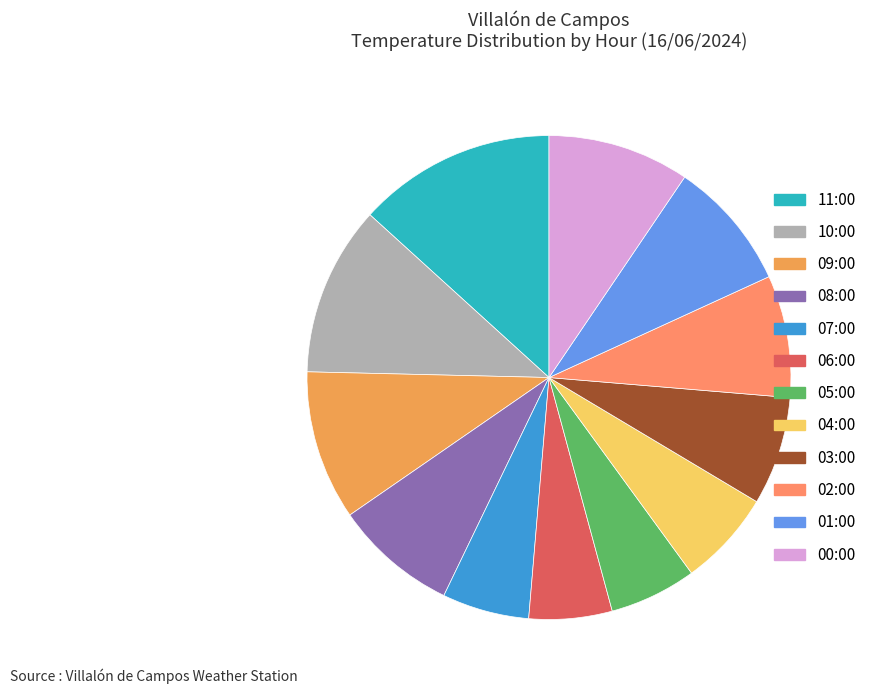

Is 10:00 the majority of the pie?

No